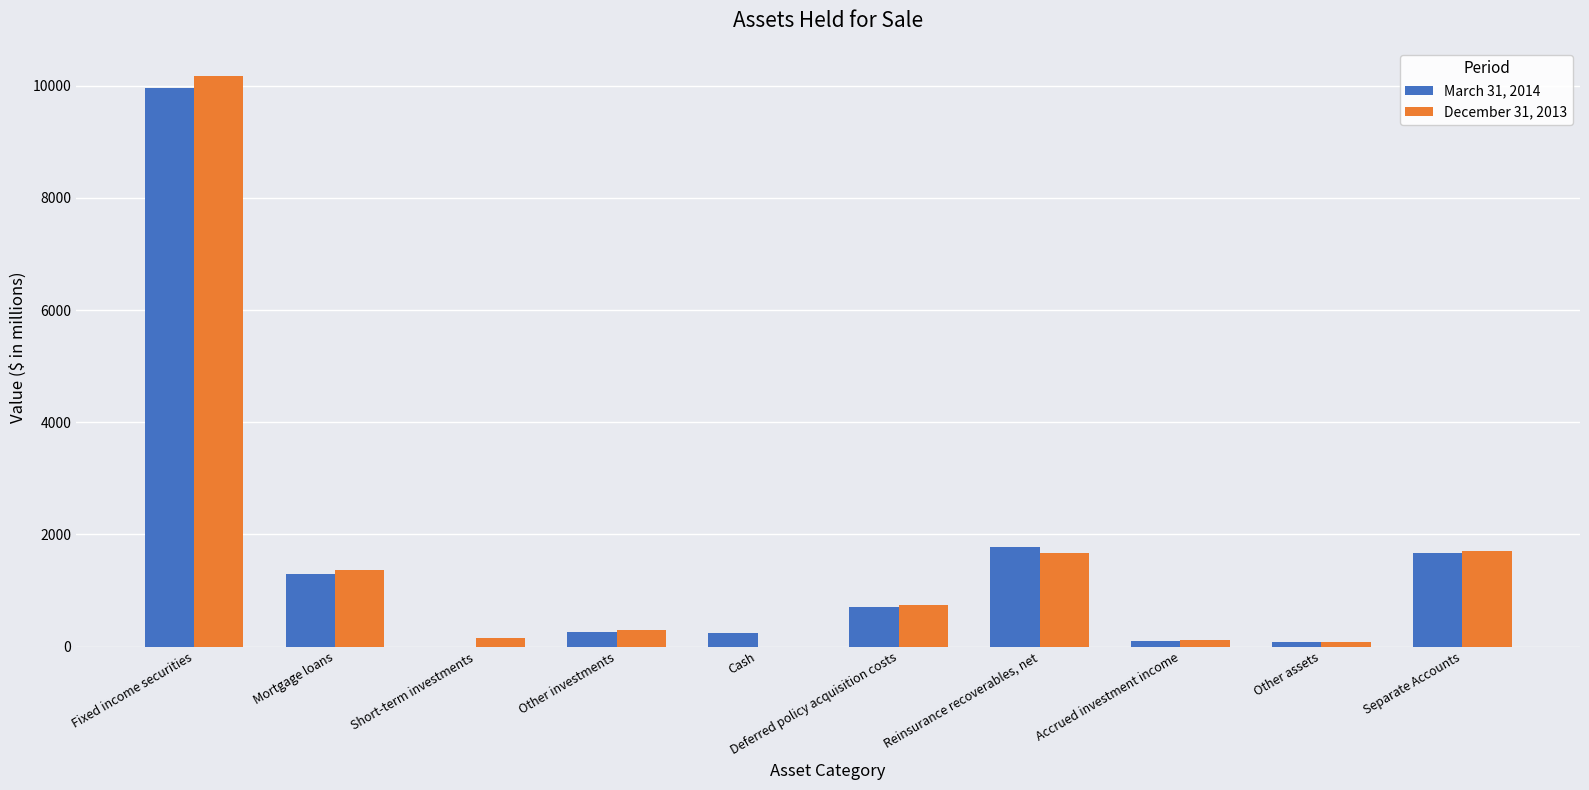

At which category is the sum across all series the highest?

Fixed income securities